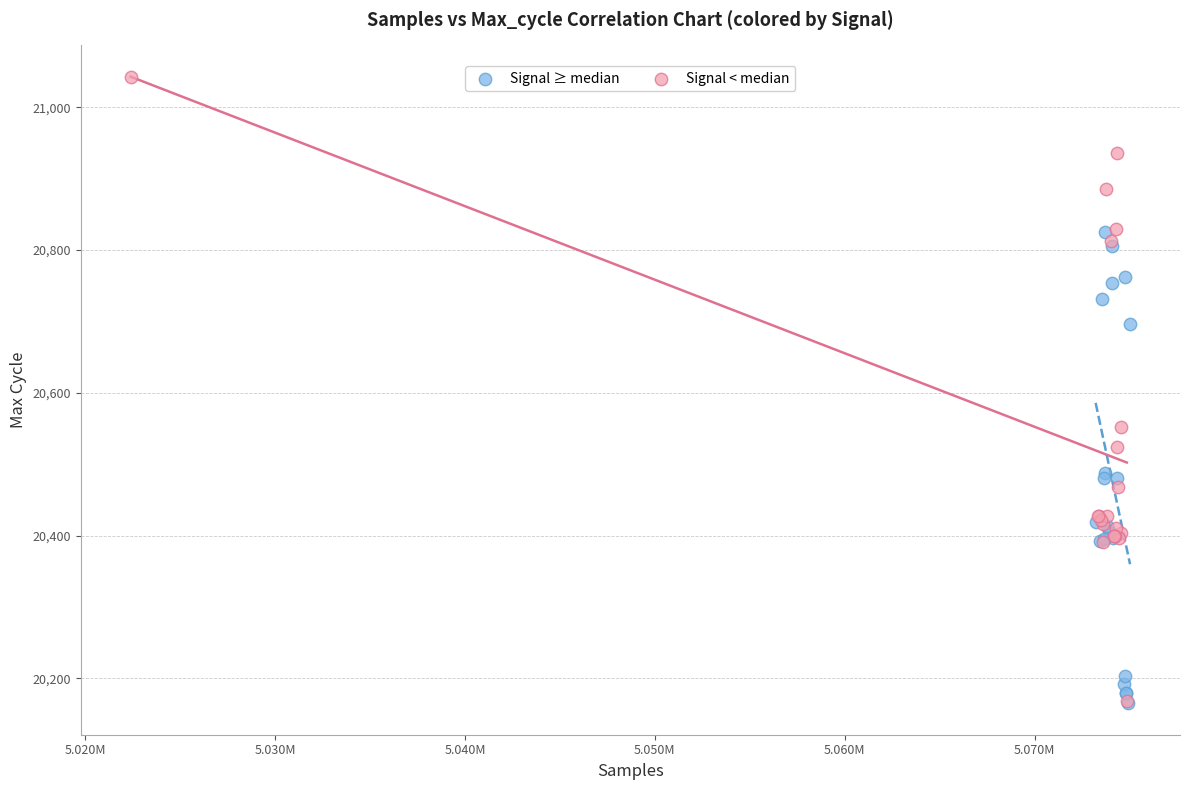

Which series has the largest Y range (max minus min)?

Signal < median